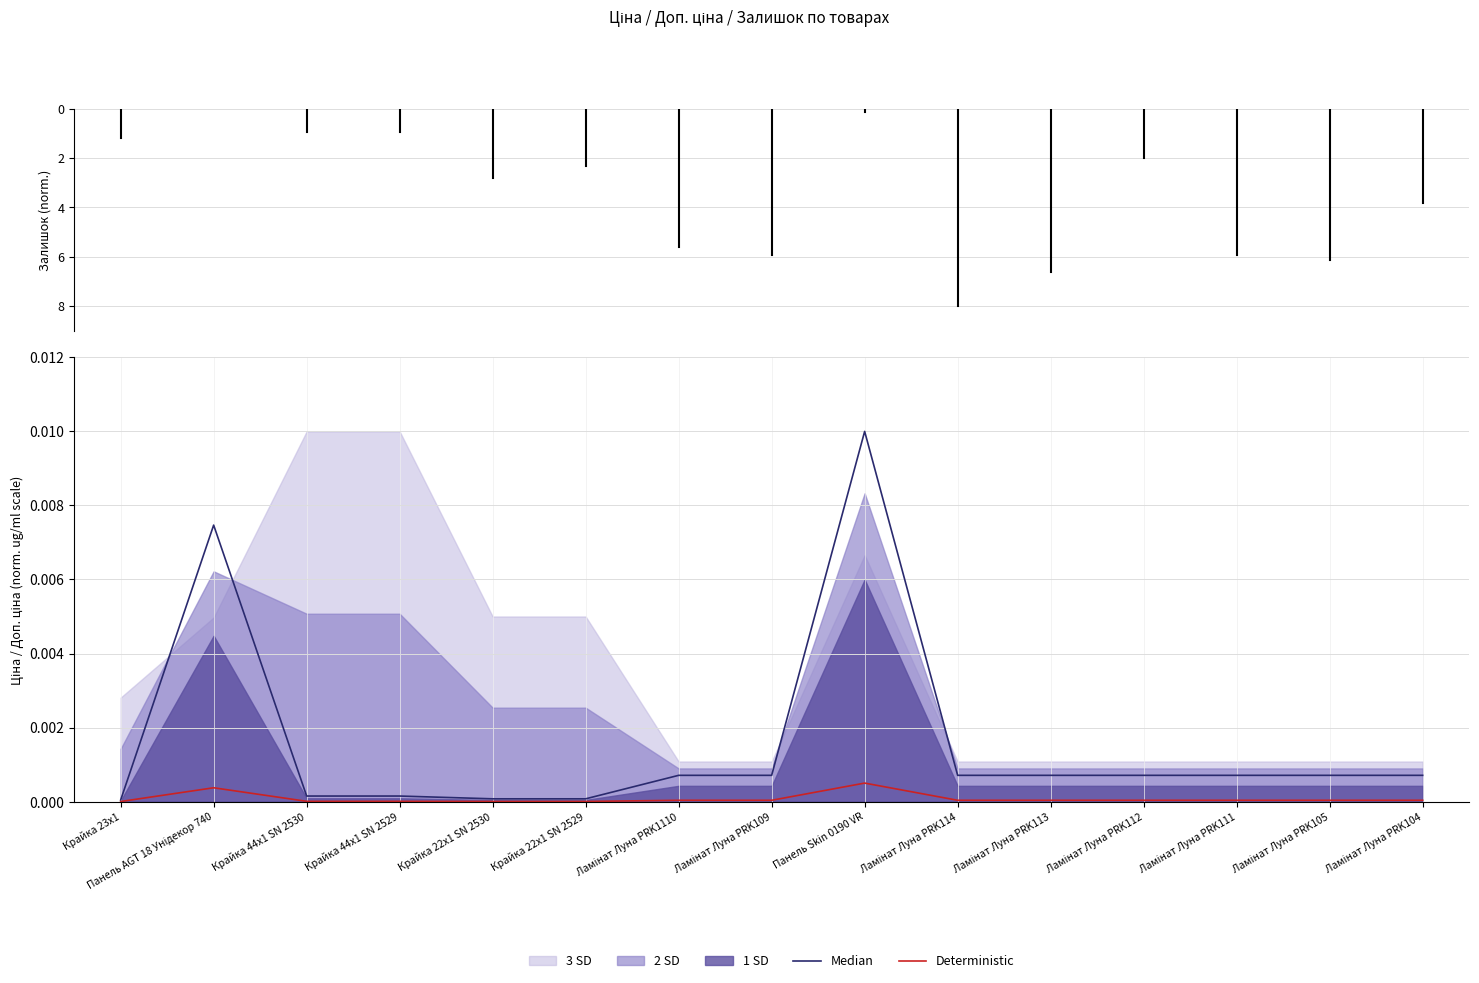

Where is the first local maximum for Deterministic?

Панель AGT 18 Унідекор 740